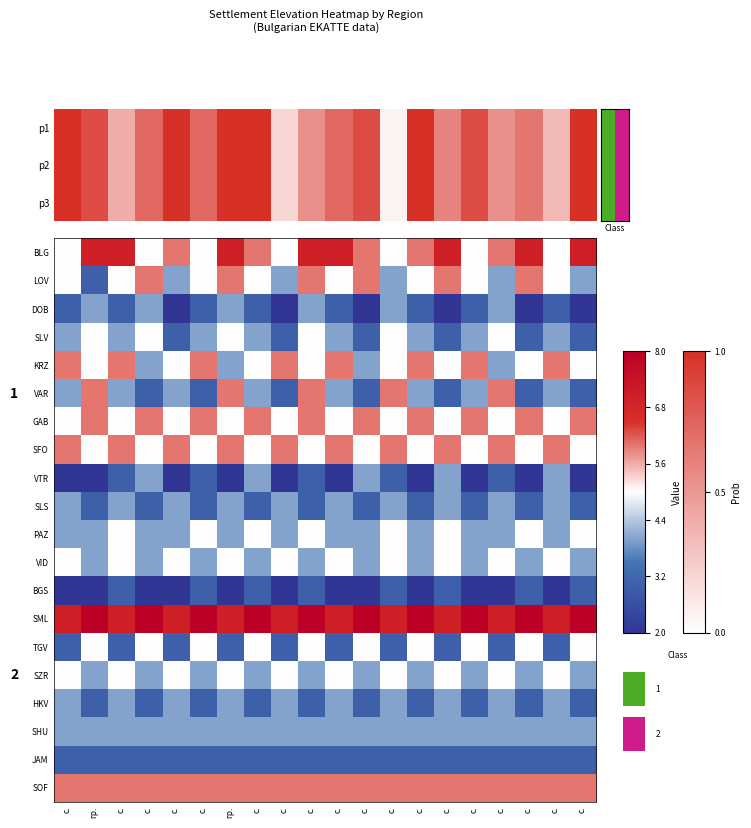

At which category does the chart reach its minimum across all series?

с.